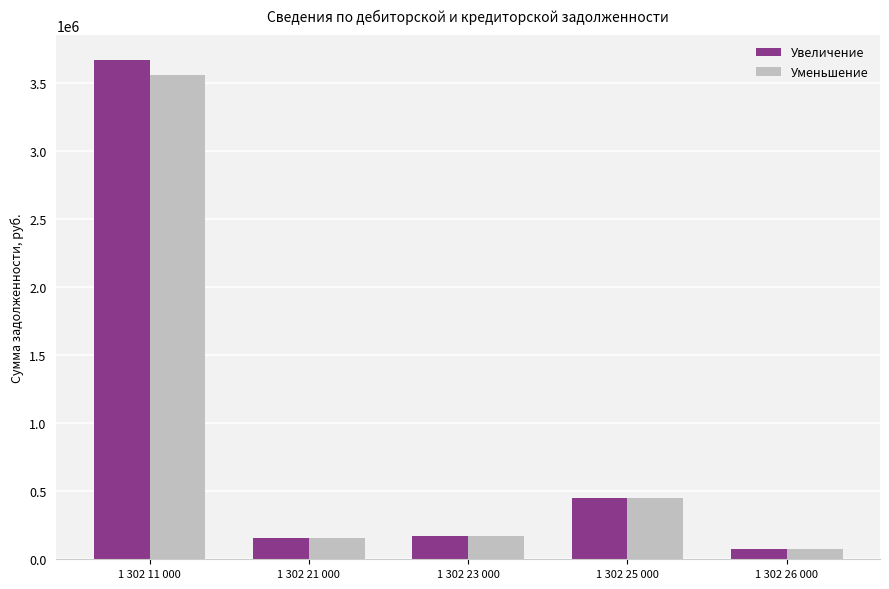

Which series has the largest range (max minus min)?

Увеличение